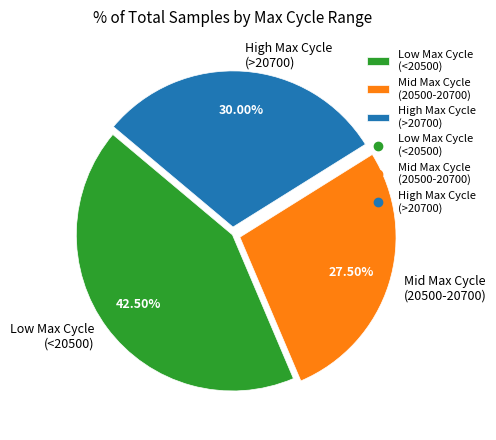

Count the number of slices in the pie.

3